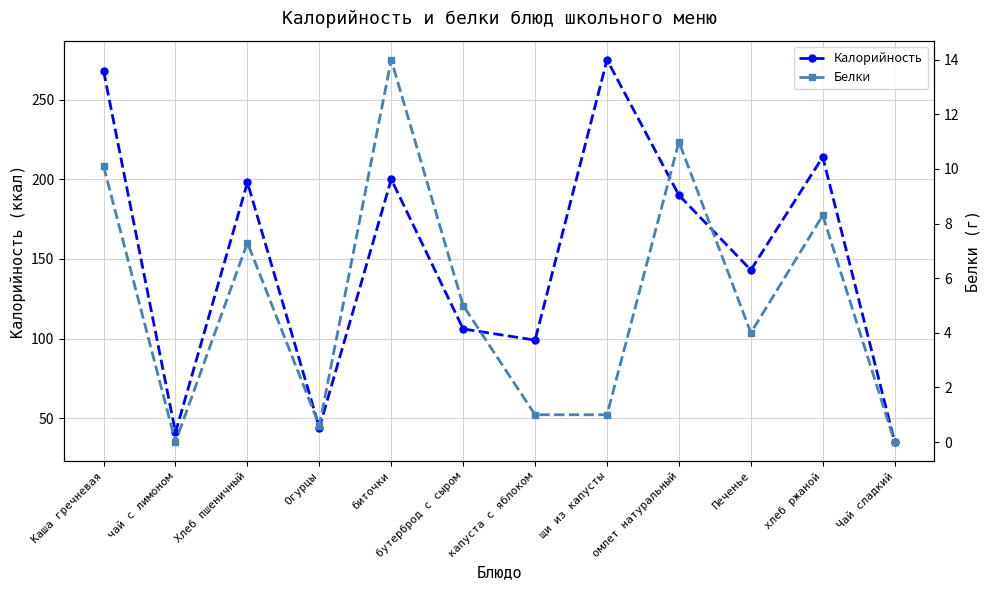

At which category is the sum across all series the highest?

Каша гречневая